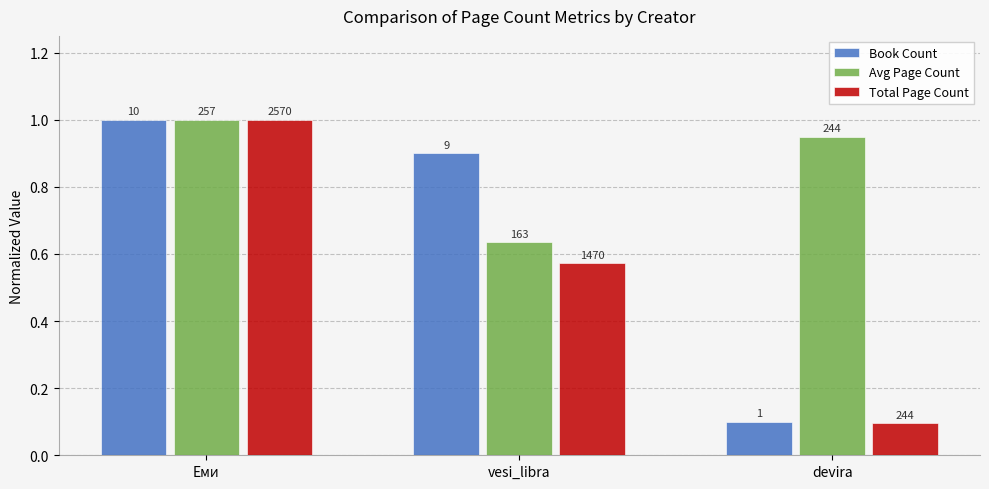

What are all the series names shown in the legend?

Book Count, Avg Page Count, Total Page Count